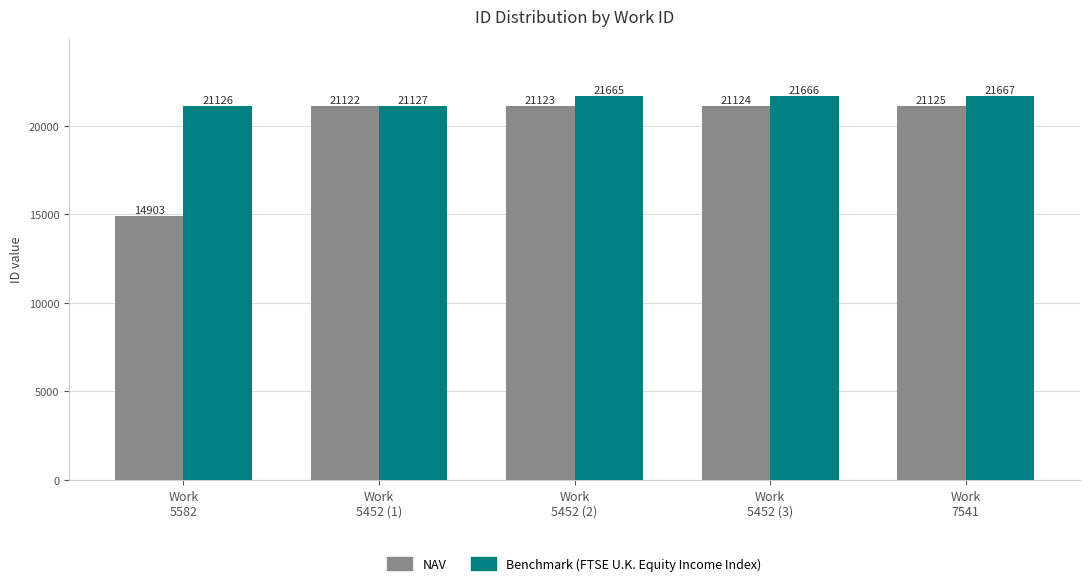

Is it true that NAV equals 6423 at Work
5452 (1)?

False